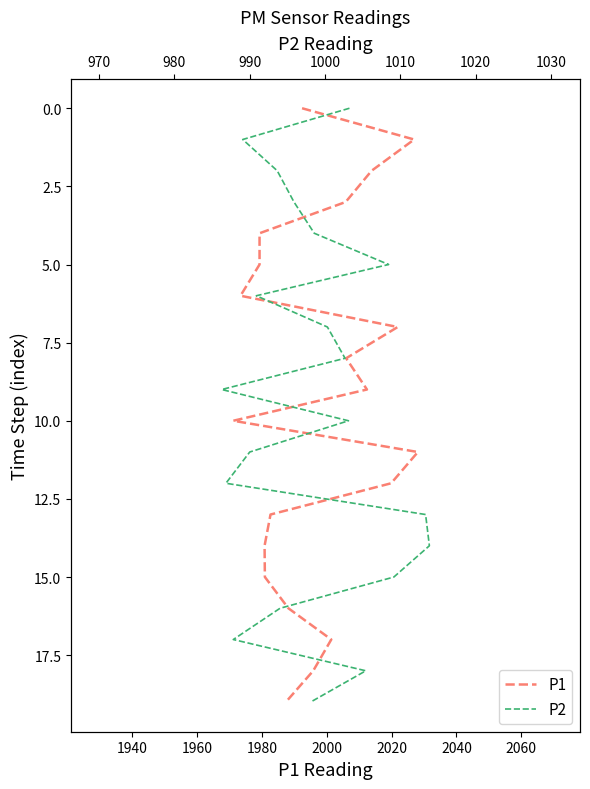

Rank the series at 2040 from highest to lowest value.

P1, P2